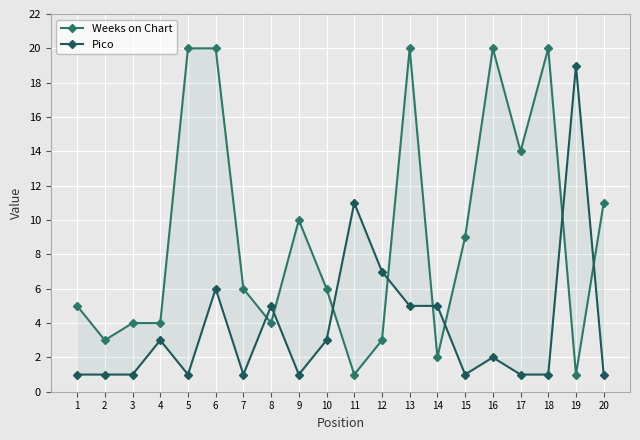

Reading left to right, list all the values displayed in this chart.

Weeks on Chart: 1=5	2=3	3=4	4=4	5=20	6=20	7=6	8=4	9=10	10=6	11=1	12=3	13=20	14=2	15=9	16=20	17=14	18=20	19=1	20=11
Pico: 1=1	2=1	3=1	4=3	5=1	6=6	7=1	8=5	9=1	10=3	11=11	12=7	13=5	14=5	15=1	16=2	17=1	18=1	19=19	20=1